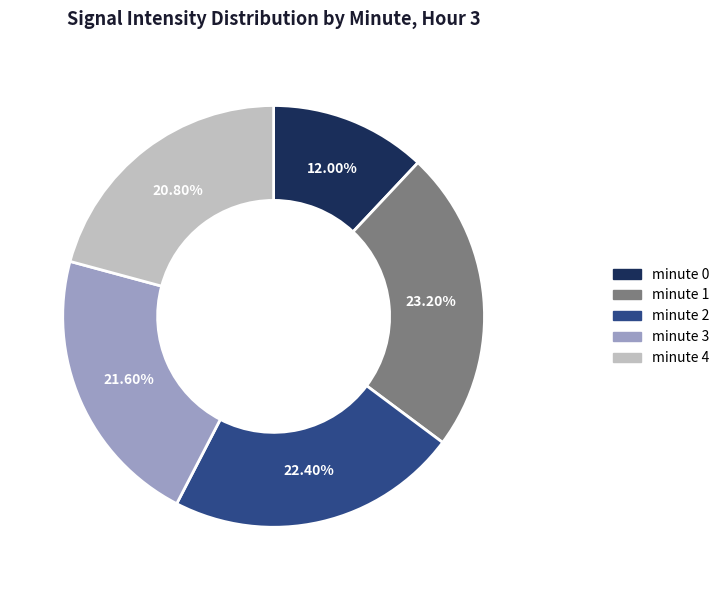

Is there any slice that represents more than half of the pie?

No